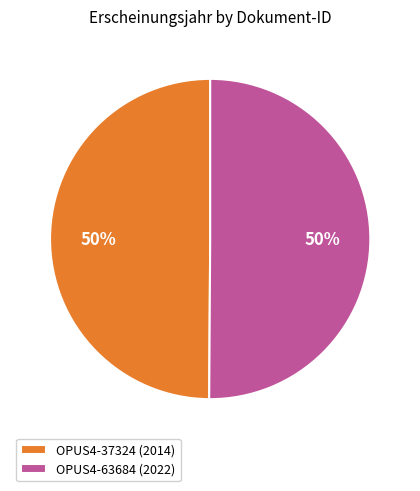

True or false: OPUS4-37324 accounts for 50% of the total.

True